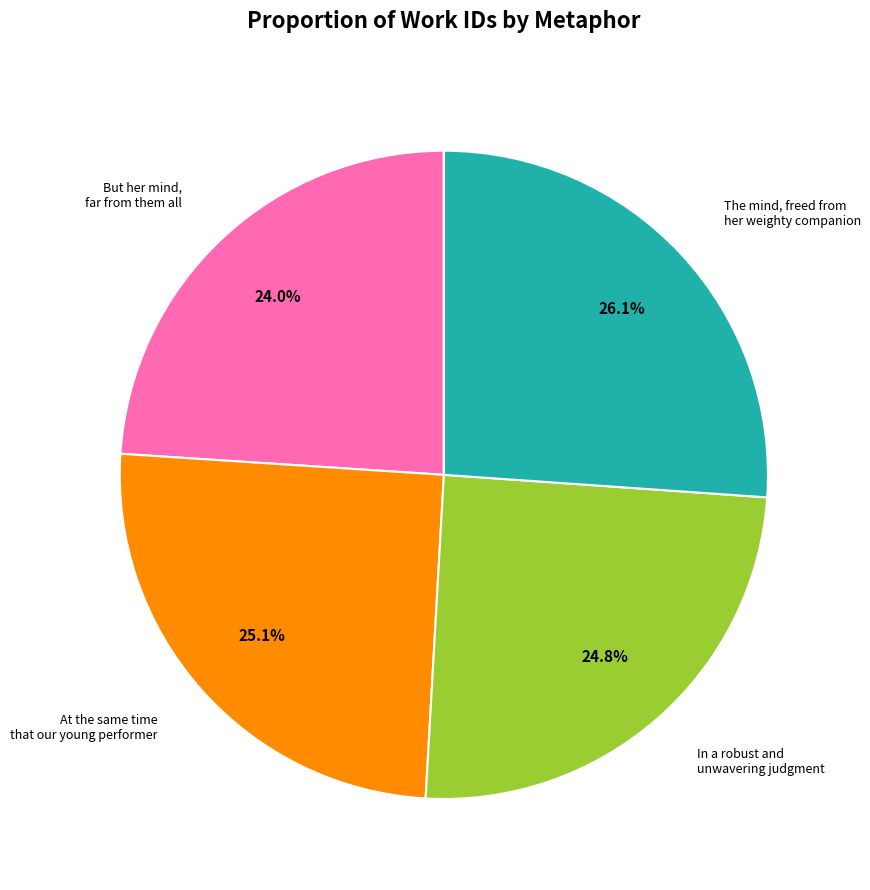

Does any single category account for the majority?

No